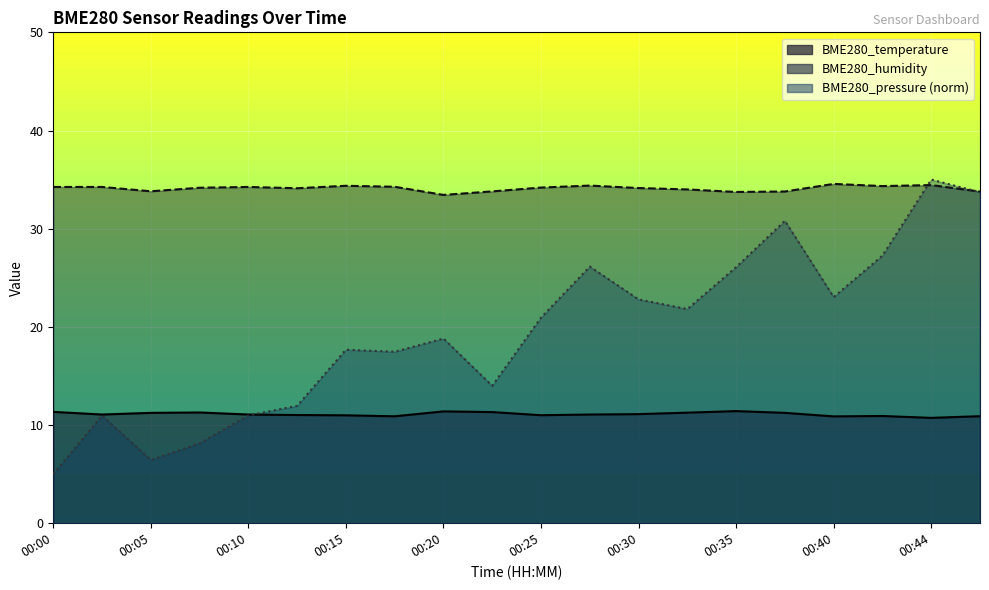

Is the value of BME280_humidity at 00:30 greater than the value of BME280_pressure_norm at 00:35?

Yes